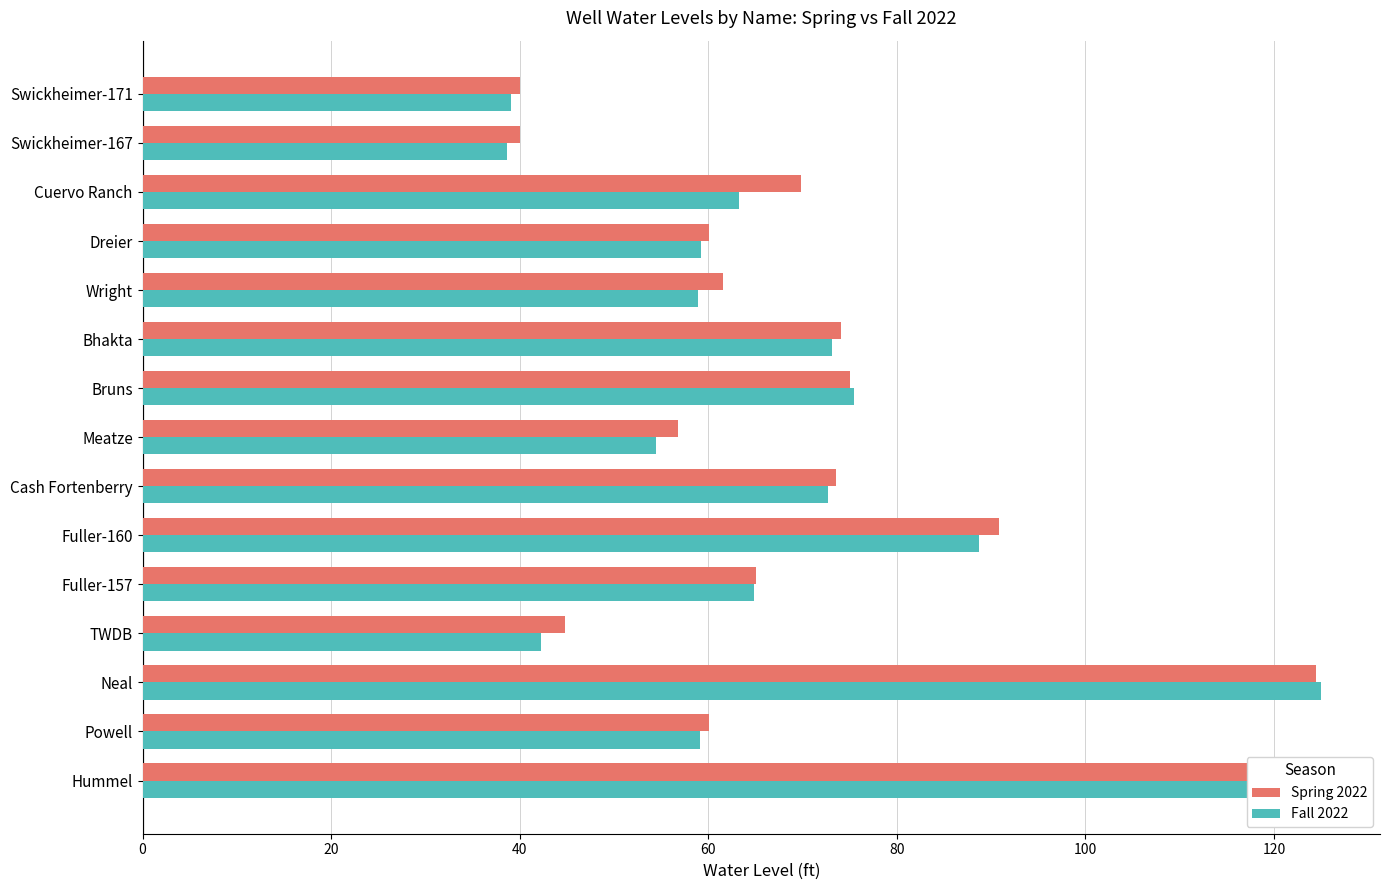

Is the value of Fall 2022 at Bruns greater than the value of Spring 2022 at Powell?

Yes